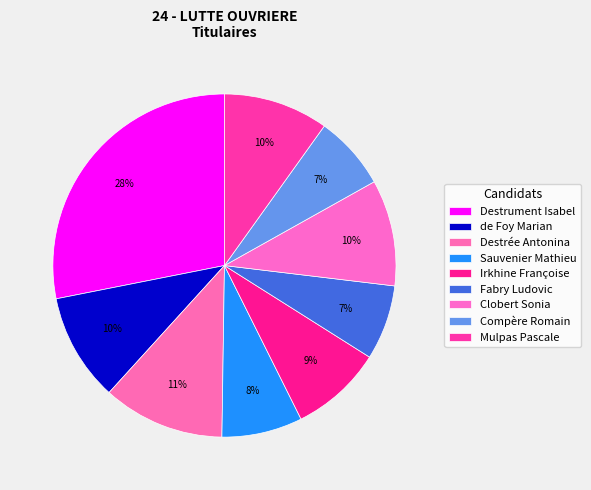

How many segments does this pie chart have?

9